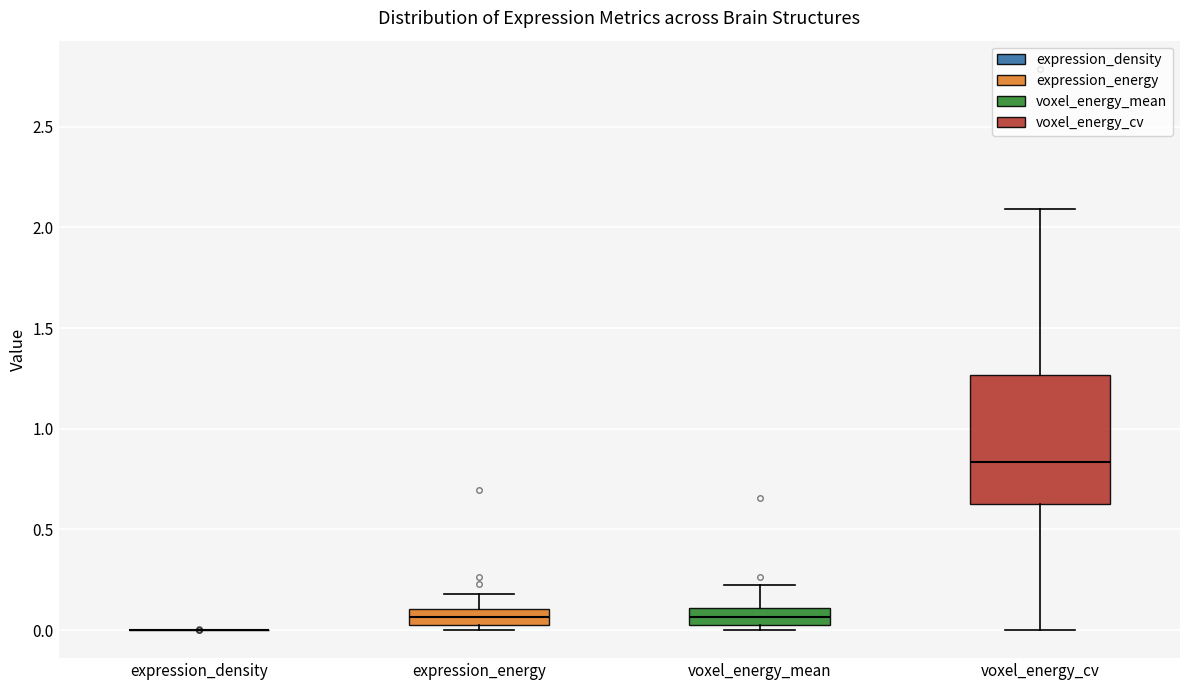

Reading left to right, read every box against the y-axis: the position of its median line, the range the box covers, and the ends of its whiskers. The values are not printed on the chart, so give them approximately, as read against the axis.

expression_density: box collapsed to a line at 0.00, whiskers 0.00 to 0.00
expression_energy: median 0.05 (inside the box), box 0.05 to 0.10, whiskers 0.00 to 0.20
voxel_energy_mean: median 0.05 (inside the box), box 0.05 to 0.10, whiskers 0.00 to 0.20
voxel_energy_cv: median 0.85, box 0.65 to 1.25, whiskers 0.00 to 2.10